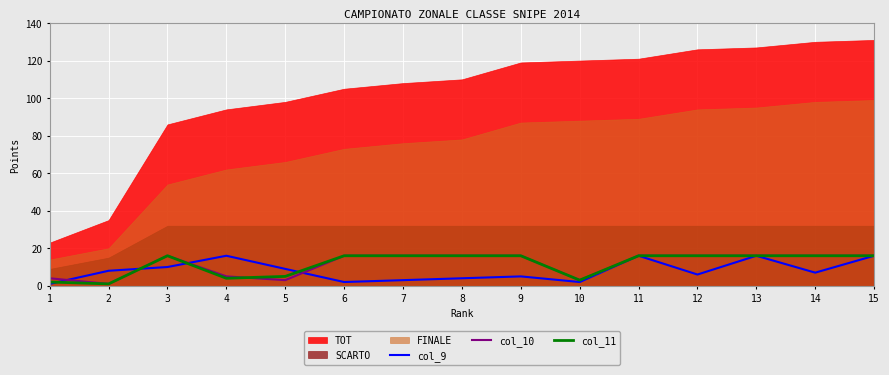

How many interior local valleys does the col_9 series have?

4